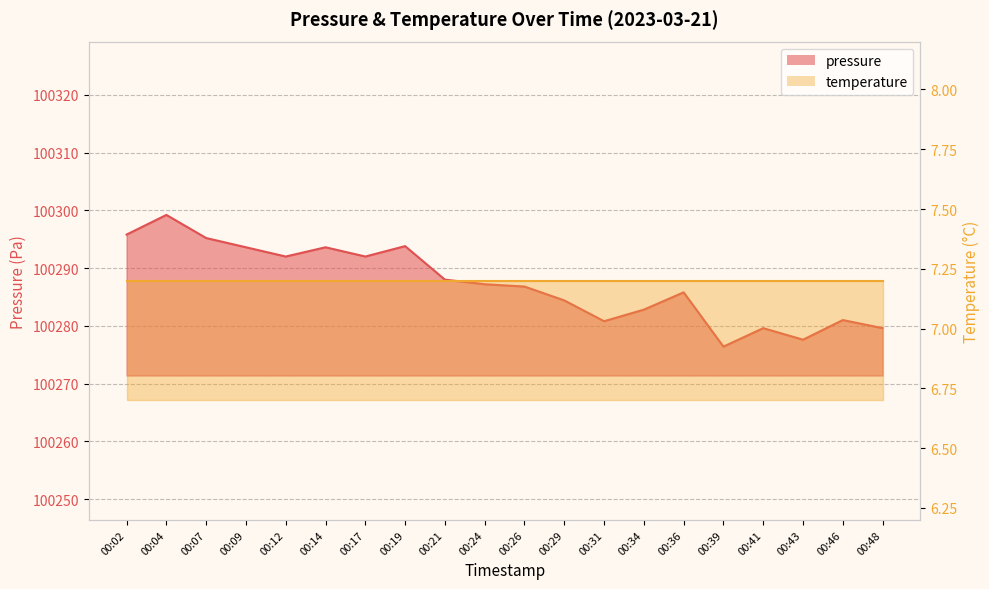

Is it true that the value at 00:43 is 69261.8?

False